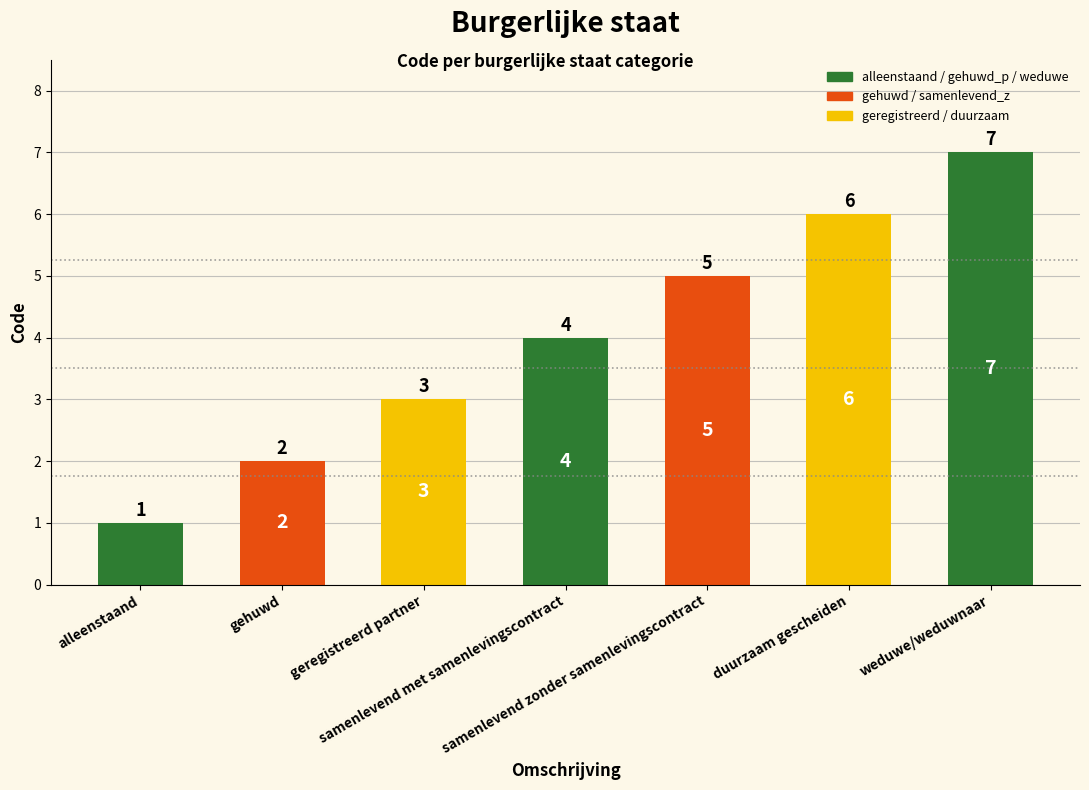

Rank the categories by value from lowest to highest.

alleenstaand, gehuwd, geregistreerd partner, samenlevend met samenlevingscontract, samenlevend zonder samenlevingscontract, duurzaam gescheiden, weduwe/weduwnaar